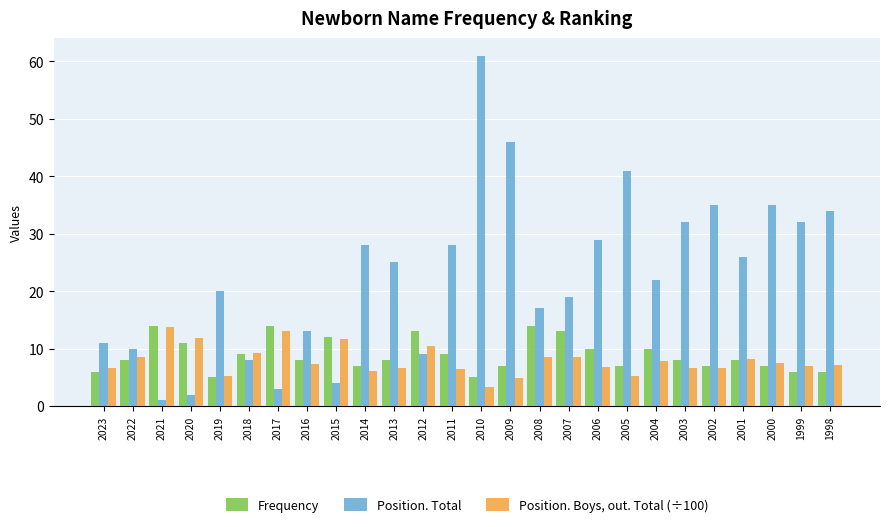

What is the spread (max minus min) of values at 2019?

15.0